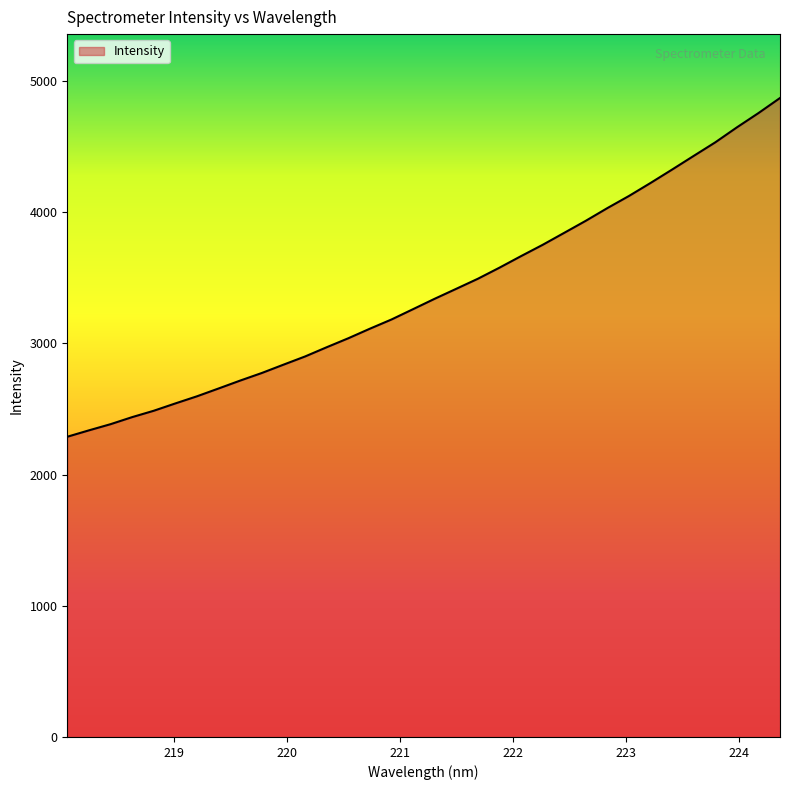

How many lines are shown in the chart?

1